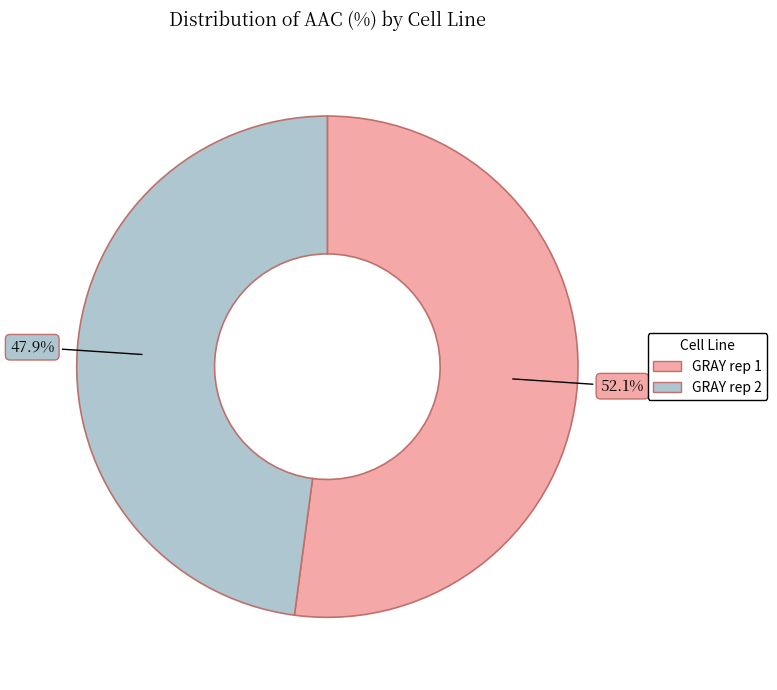

How many slices are in this pie chart?

2